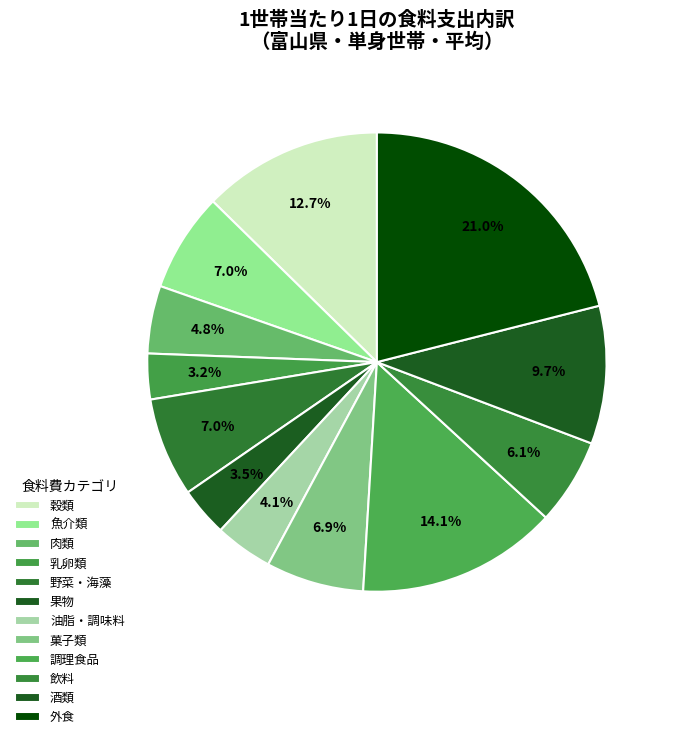

Between 穀類 and 果物, which is larger?

穀類